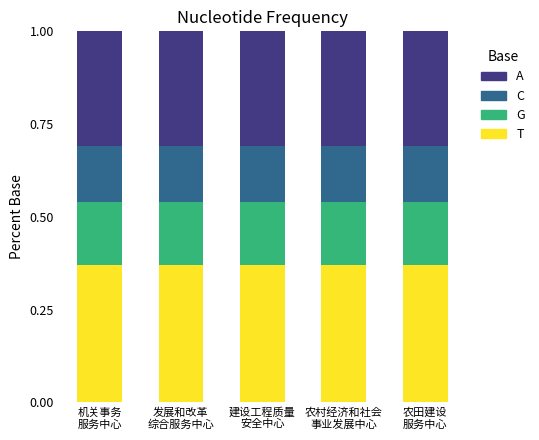

How many data points does each series have?

5